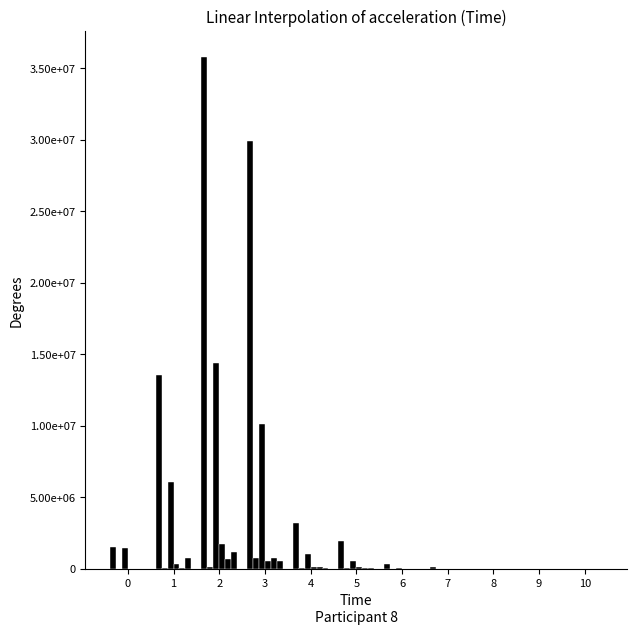

How many bars are there in total?

66